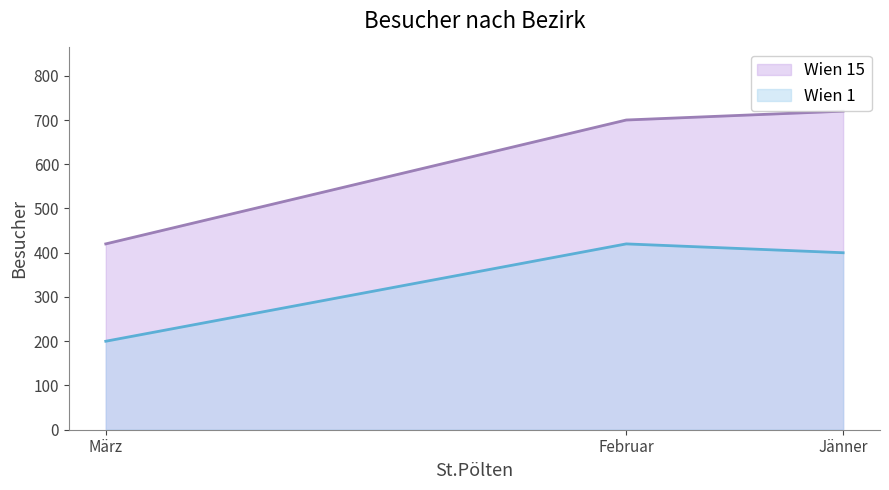

What is the approximate value of Wien 1 at März?

200